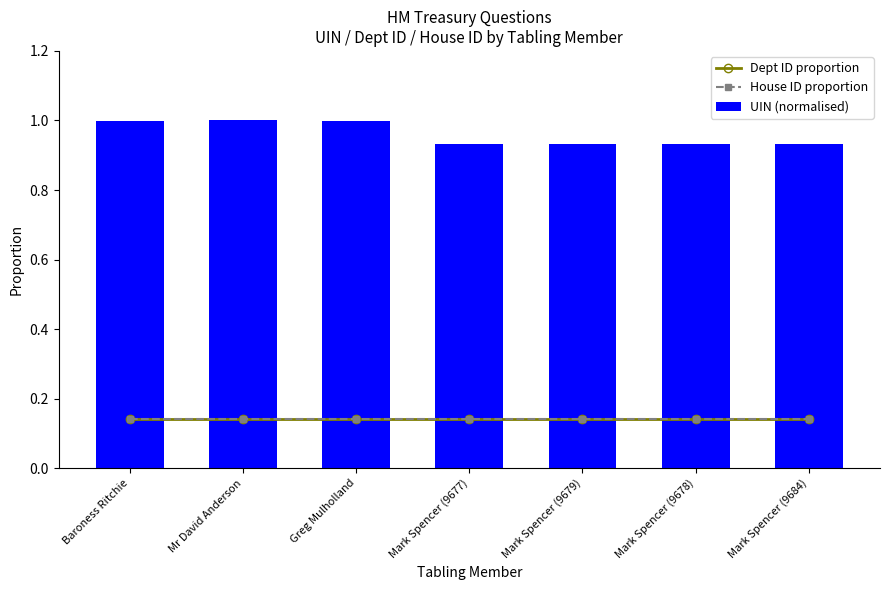

Which category has the highest value across all series?

Mr David Anderson